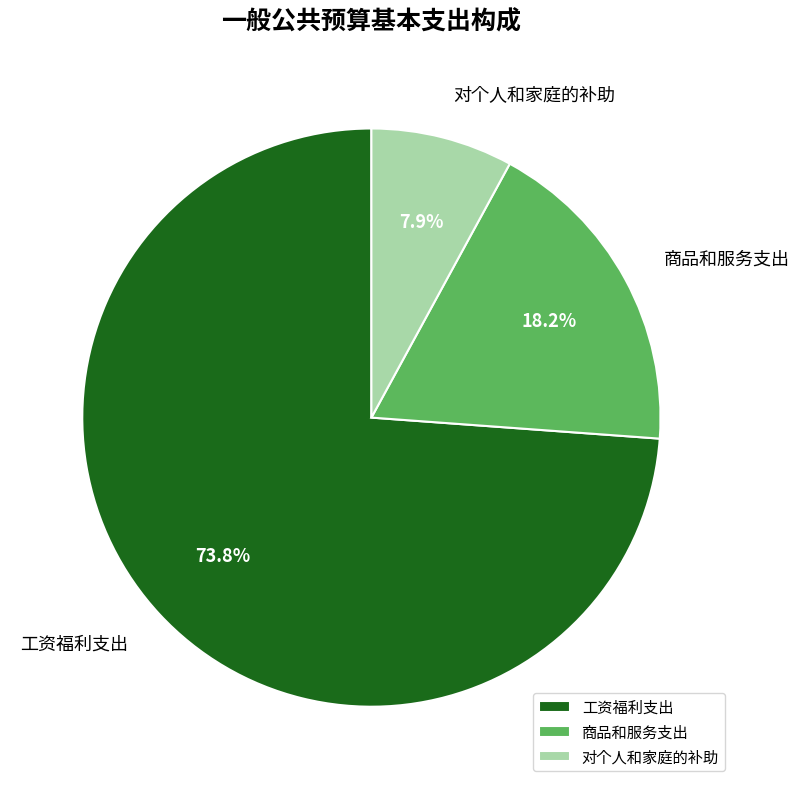

How many segments does this pie chart have?

3